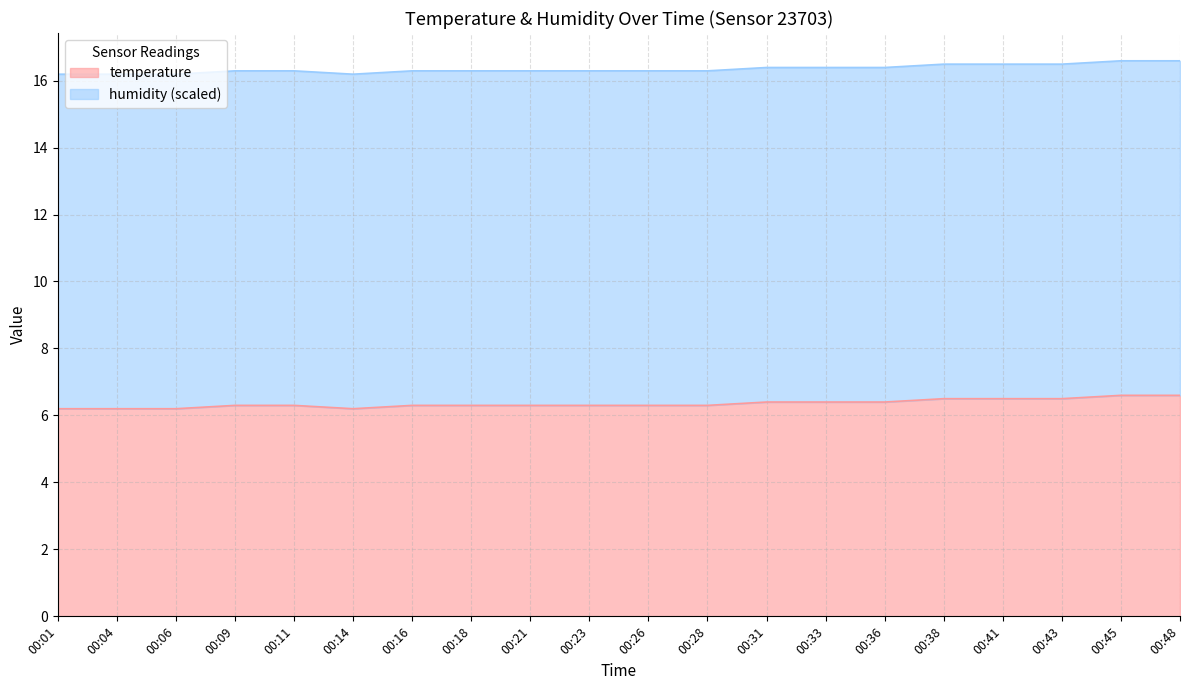

What is the ratio of the value at 00:21 to the value at 00:01?

1.0